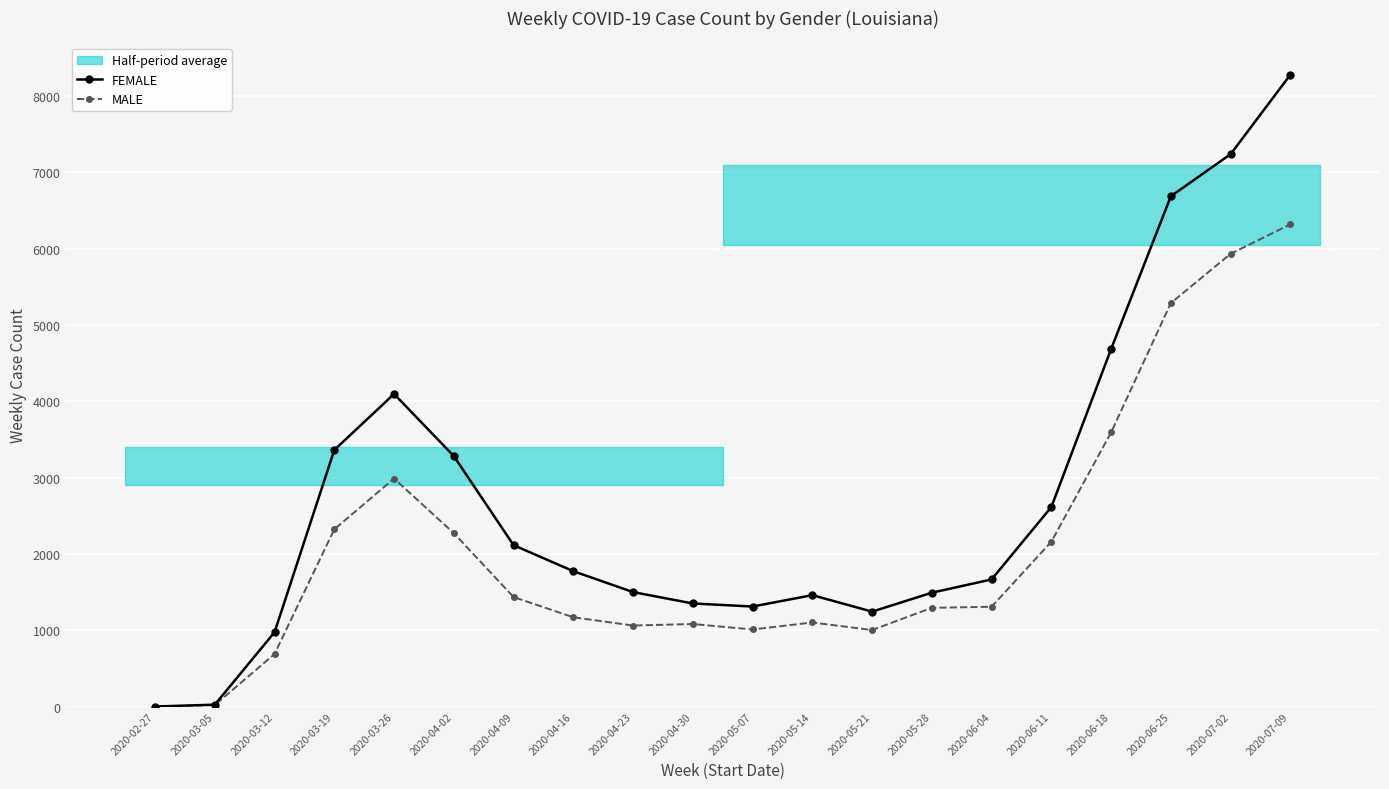

What is the label of the 16th point from the right?

2020-03-26